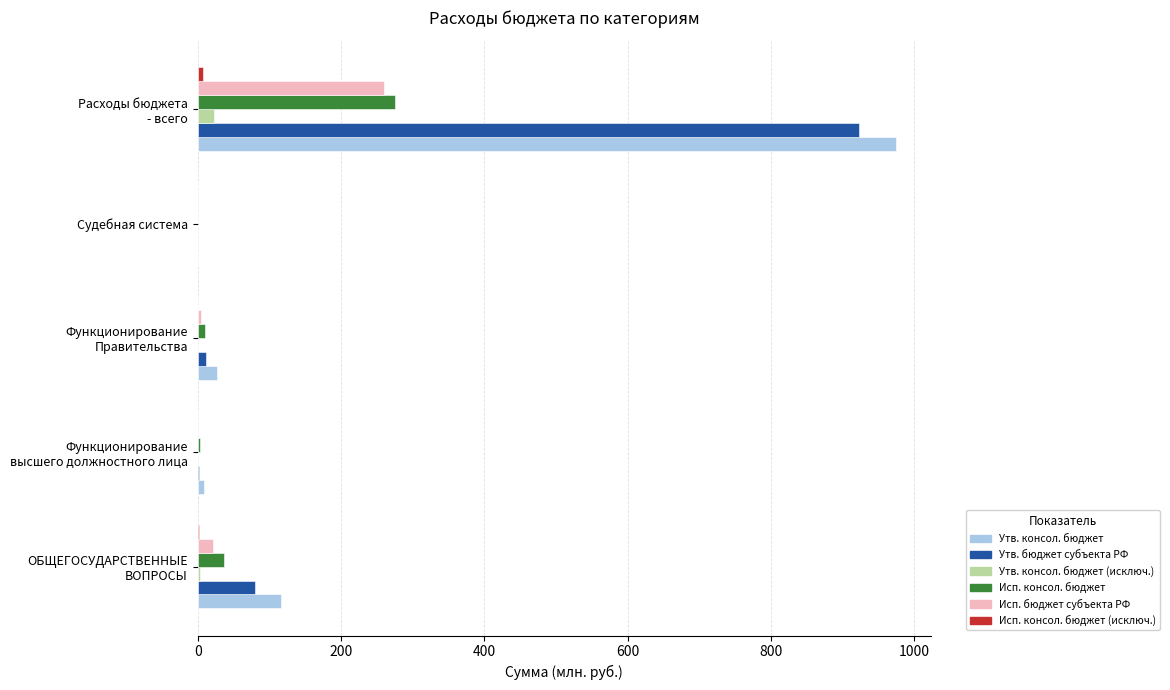

At which category is the sum across all series the highest?

Расходы бюджета
- всего